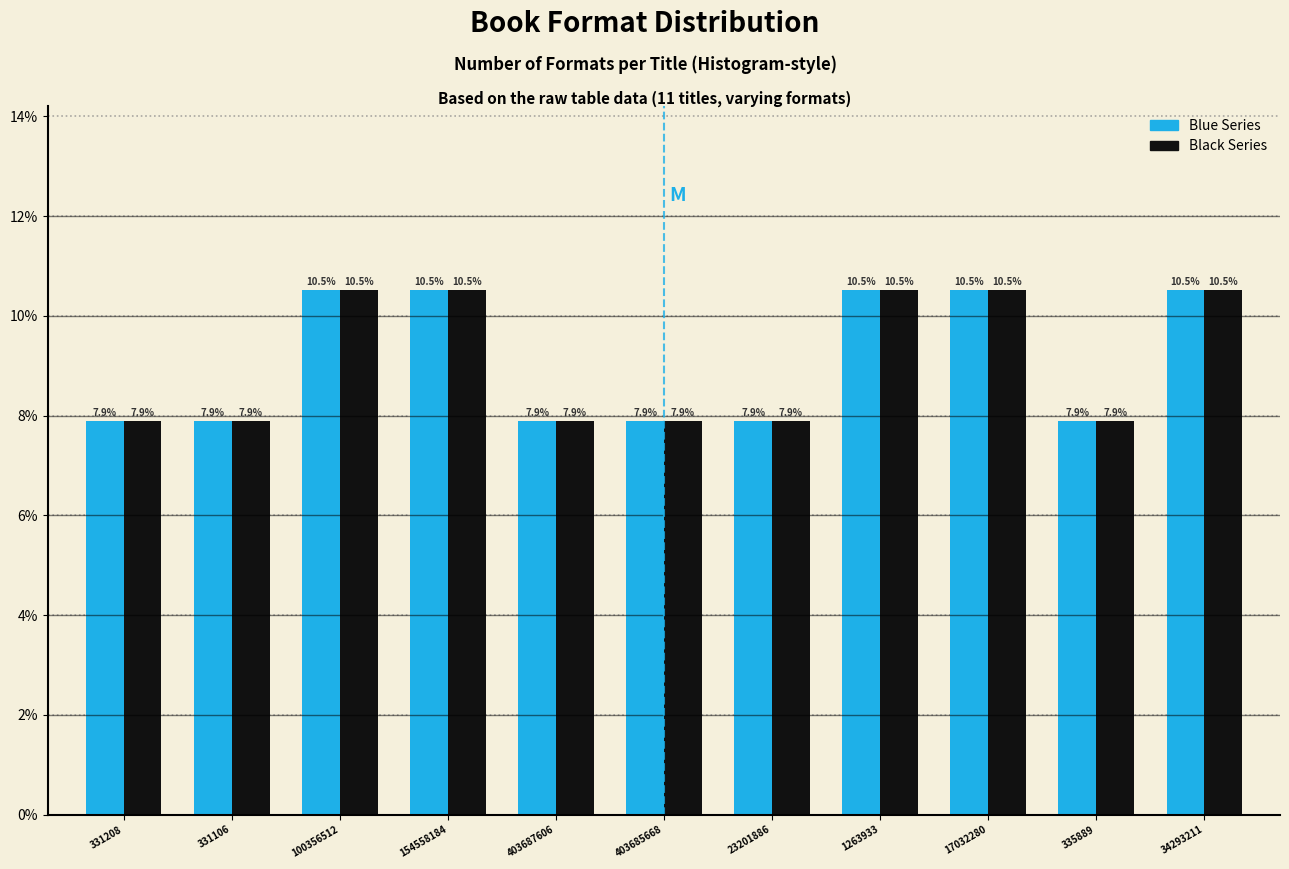

What is the greatest value displayed?

10.5